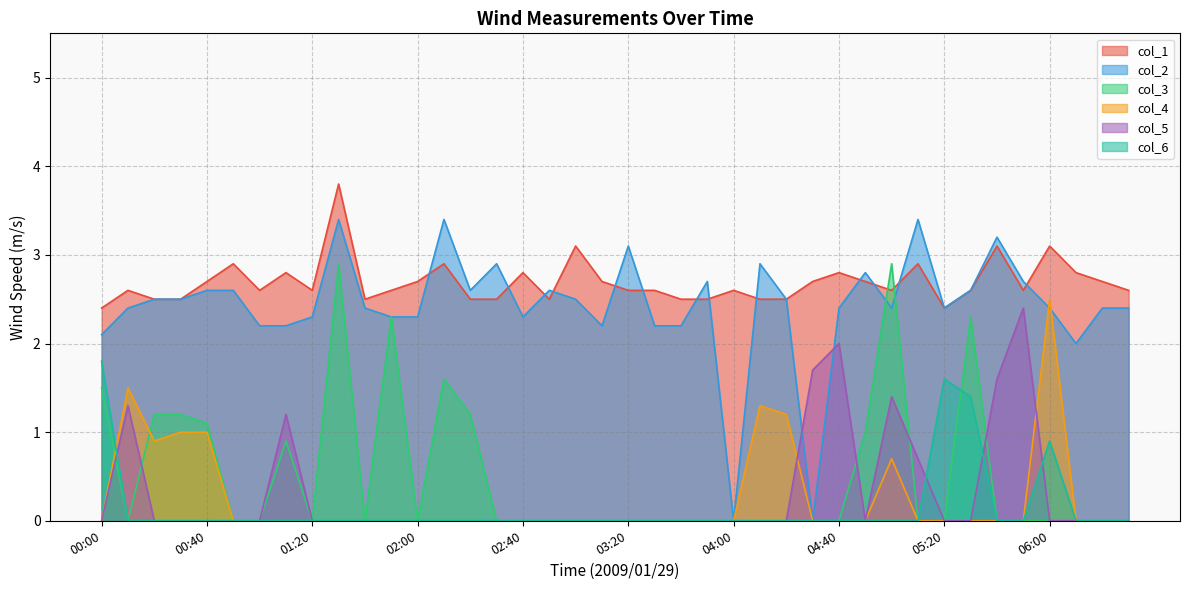

Where is the first local maximum?

1